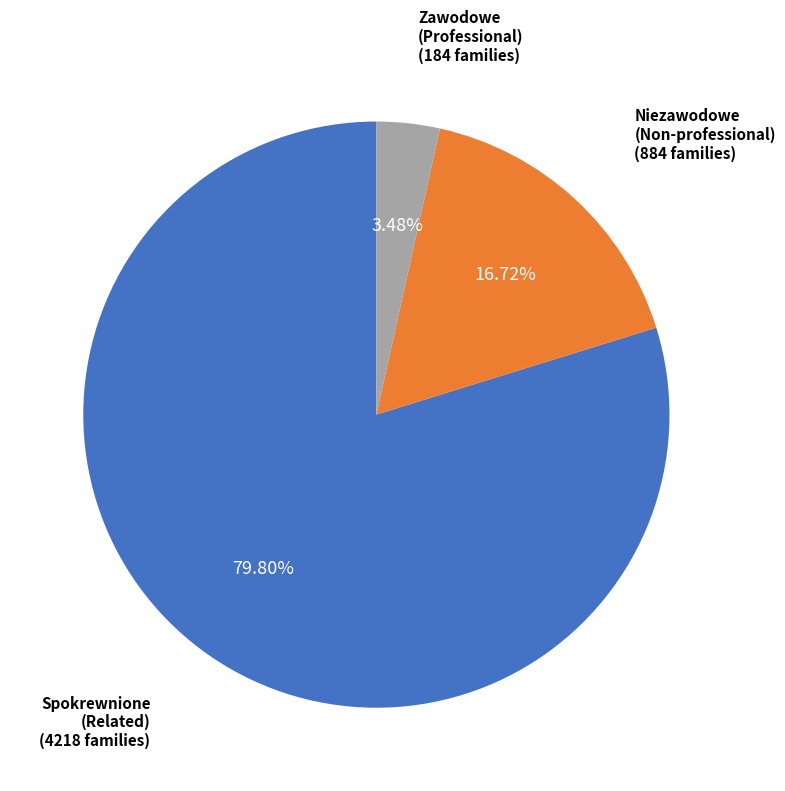

What percentage is the Zawodowe (Professional) slice, to the nearest percent?

3%